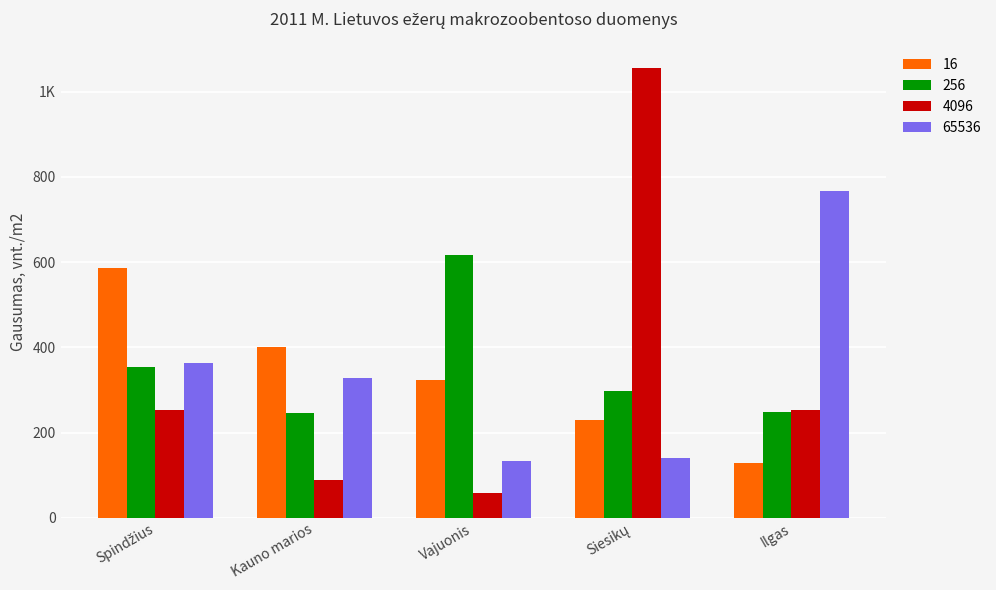

List the series in order of their overall mean, highest first.

256, 65536, 4096, 16